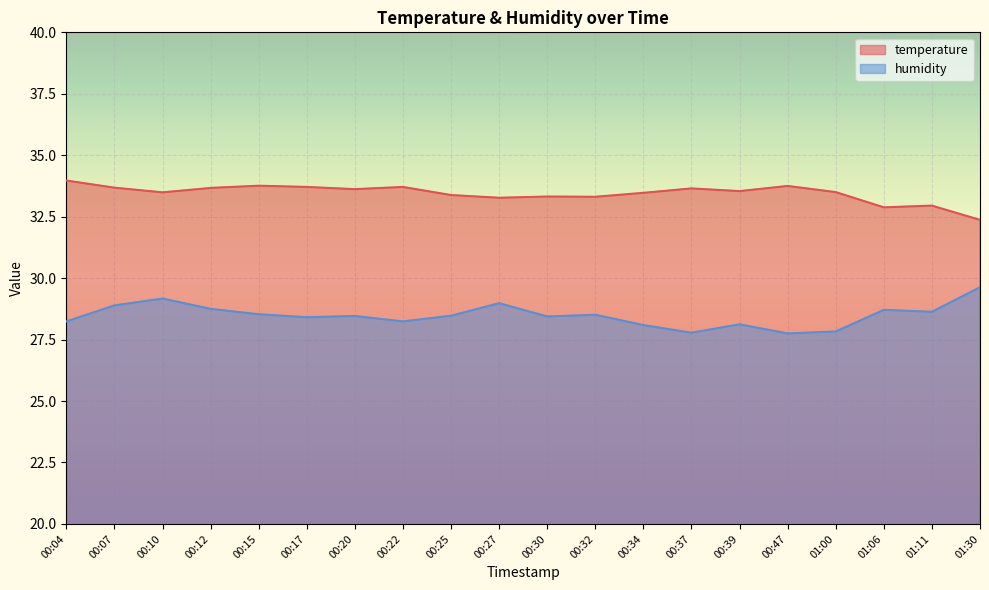

Reading left to right, list all the values displayed in this chart.

temperature: 00:04=34.0	00:07=33.7	00:10=33.5	00:12=33.7	00:15=33.8	00:17=33.7	00:20=33.6	00:22=33.7	00:25=33.4	00:27=33.3	00:30=33.3	00:32=33.3	00:34=33.5	00:37=33.6	00:39=33.5	00:47=33.8	01:00=33.5	01:06=32.9	01:11=33.0	01:30=32.4
humidity: 00:04=28.2	00:07=28.9	00:10=29.2	00:12=28.8	00:15=28.5	00:17=28.4	00:20=28.5	00:22=28.2	00:25=28.5	00:27=29.0	00:30=28.4	00:32=28.5	00:34=28.1	00:37=27.8	00:39=28.1	00:47=27.8	01:00=27.8	01:06=28.7	01:11=28.6	01:30=29.6